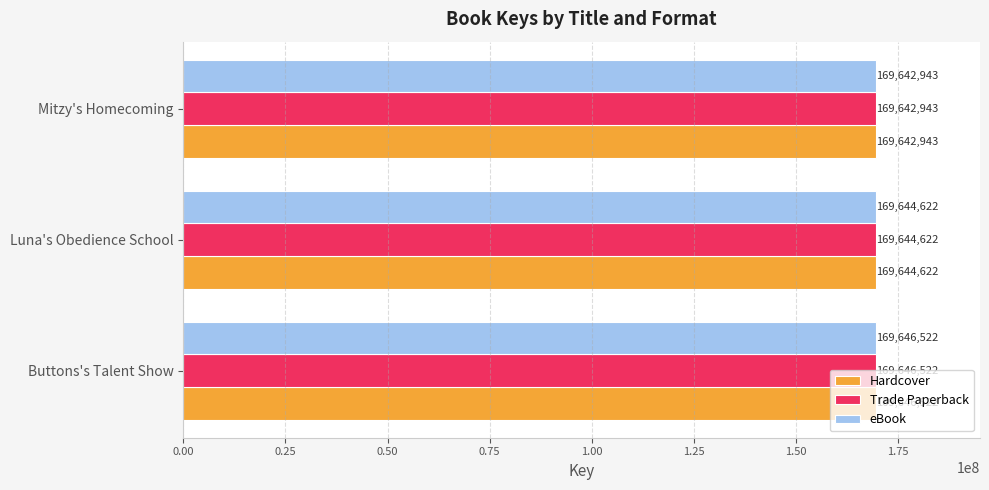

How many eBook values are between 169642943 and 169646522?

3